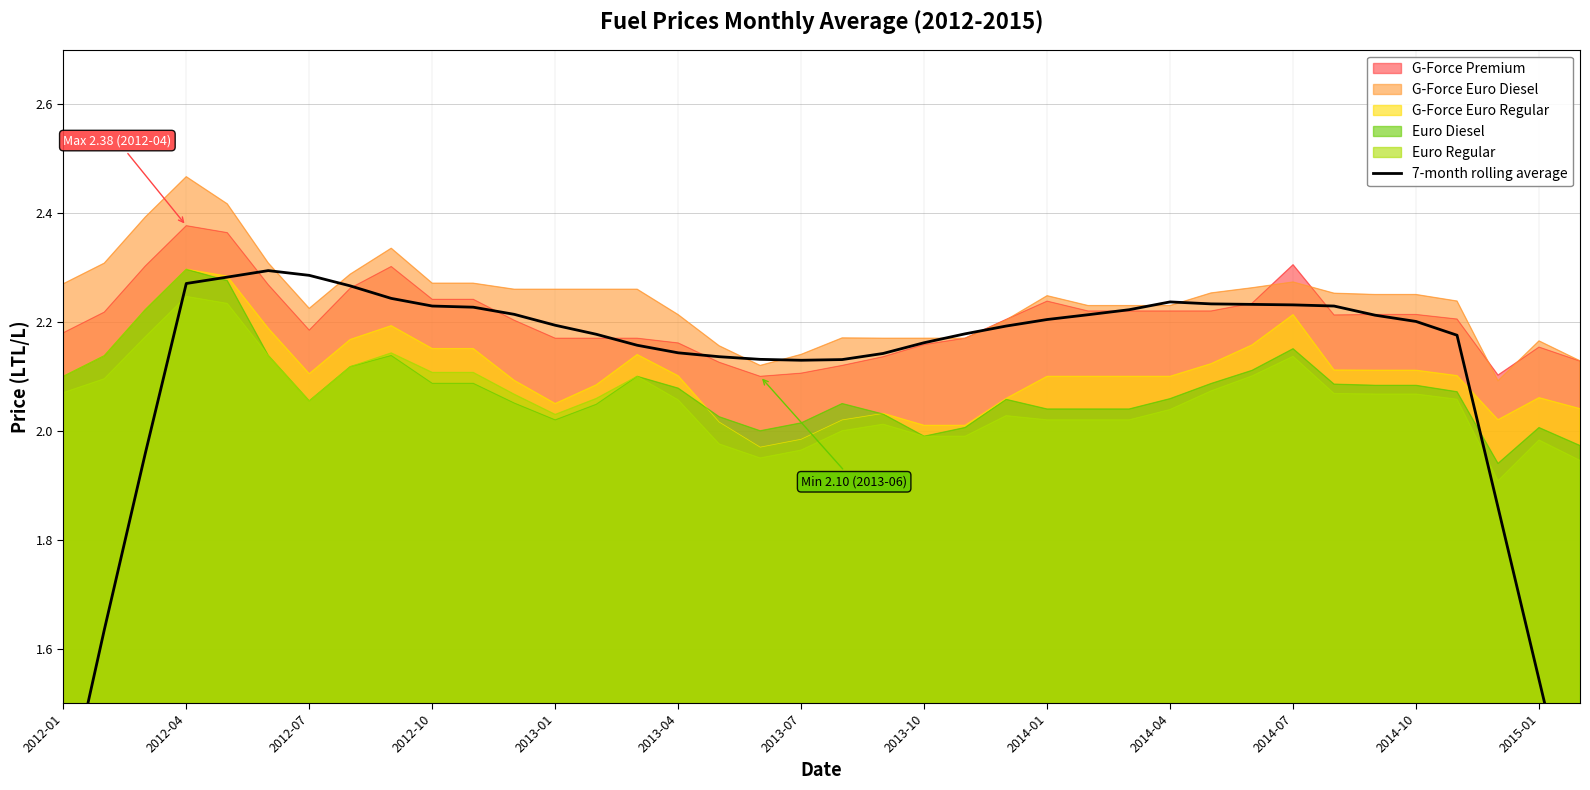

True or false: G-Force Premium and Euro Regular cross at least once.

False